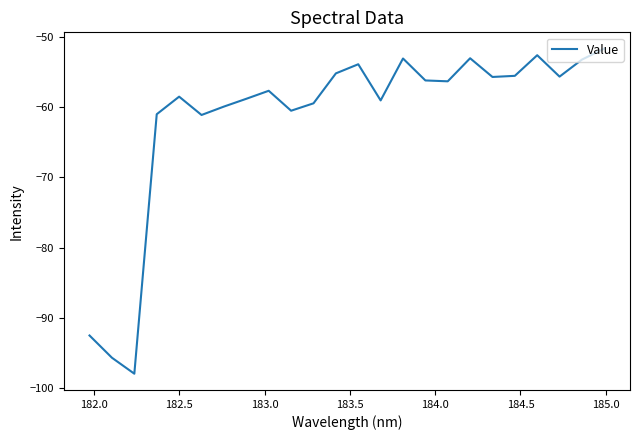

Does the chart have visible grid lines?

No